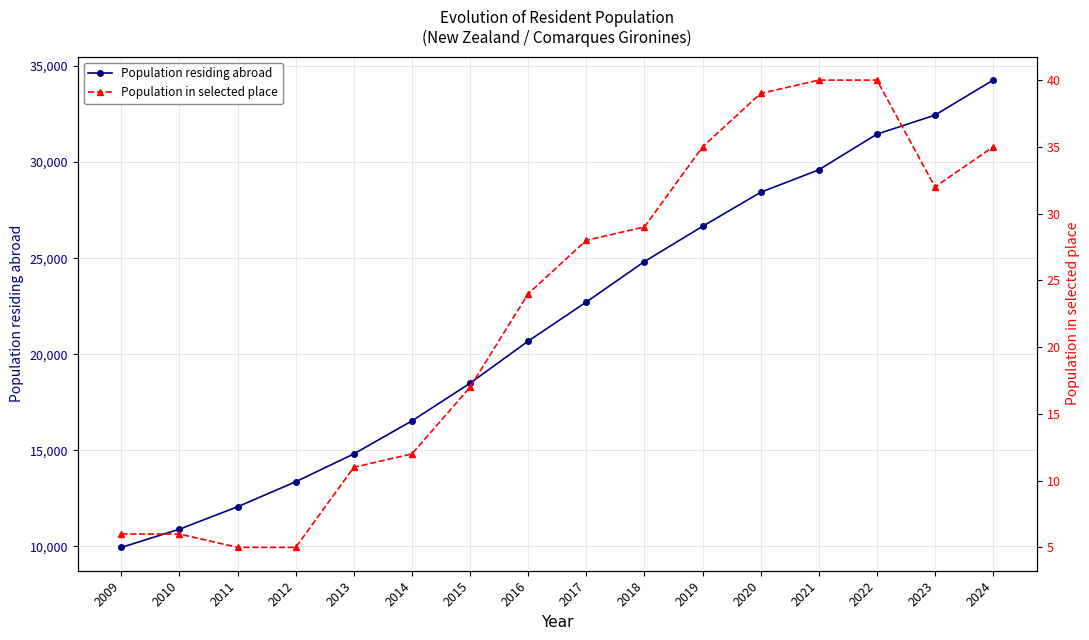

What is the total value across all series at 2024?

34304